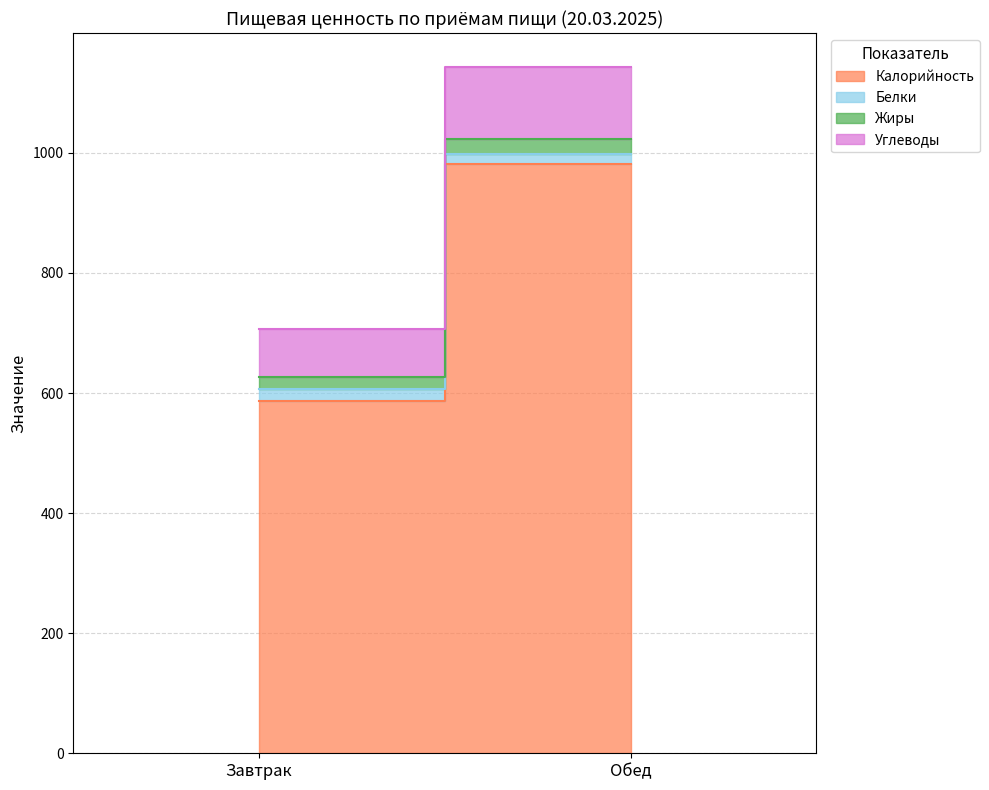

What is the lowest value of the Калорийность series?

587.5